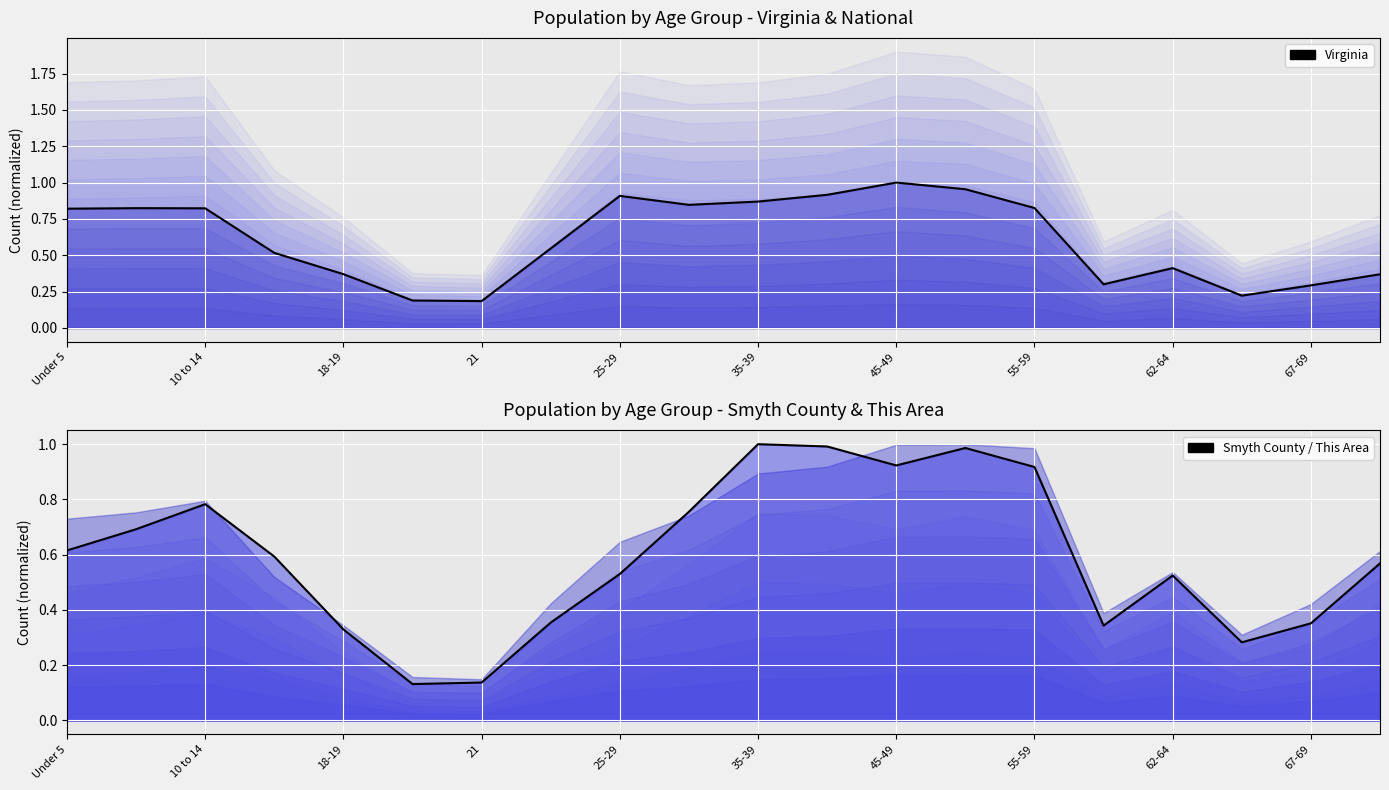

List the series in order of their peak value, highest first.

Virginia (line), This Area (line)